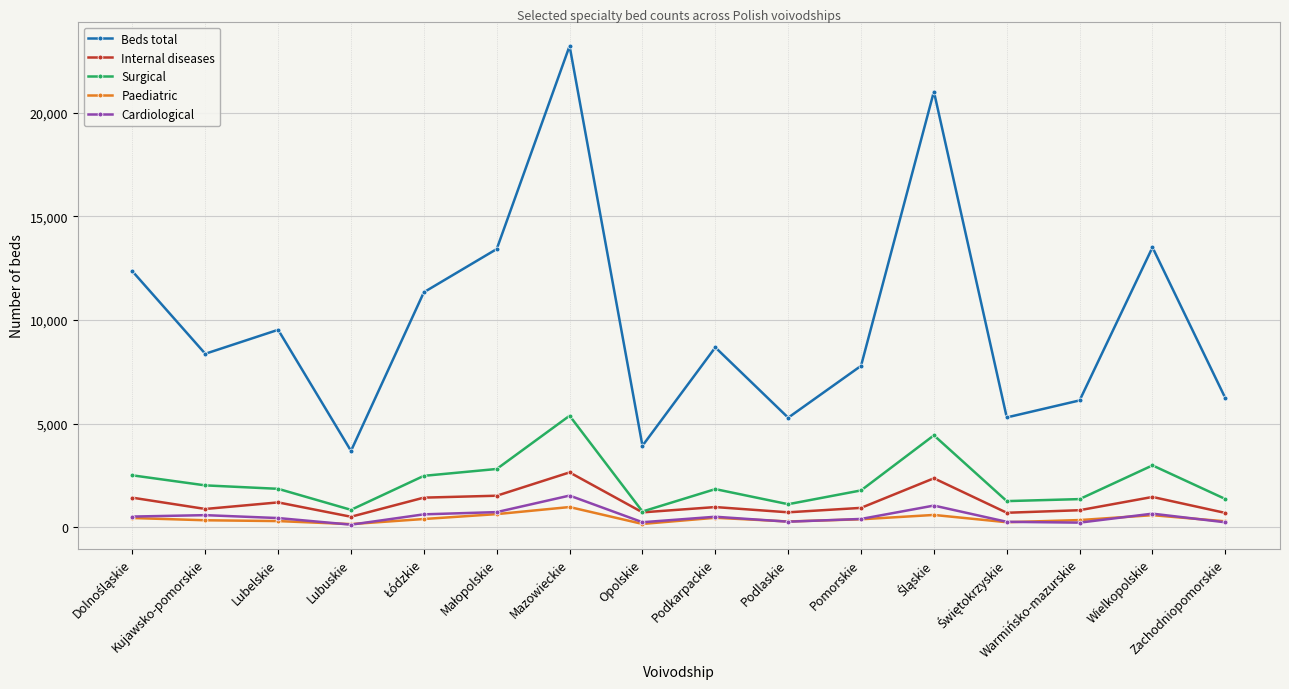

How many distinct data groups are displayed?

5